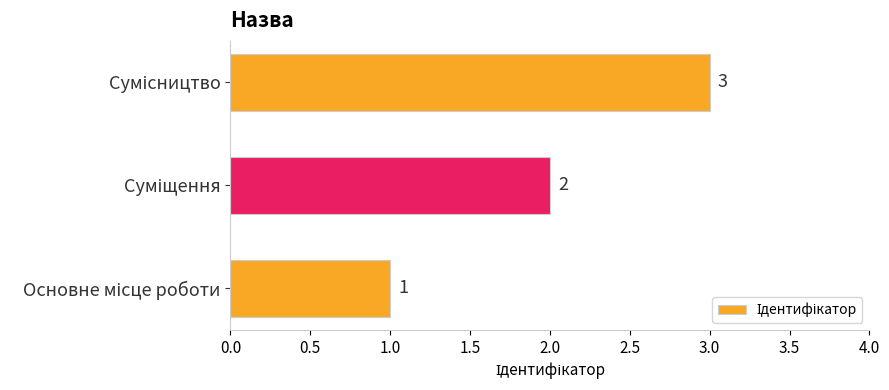

Does the chart contain any negative values?

No